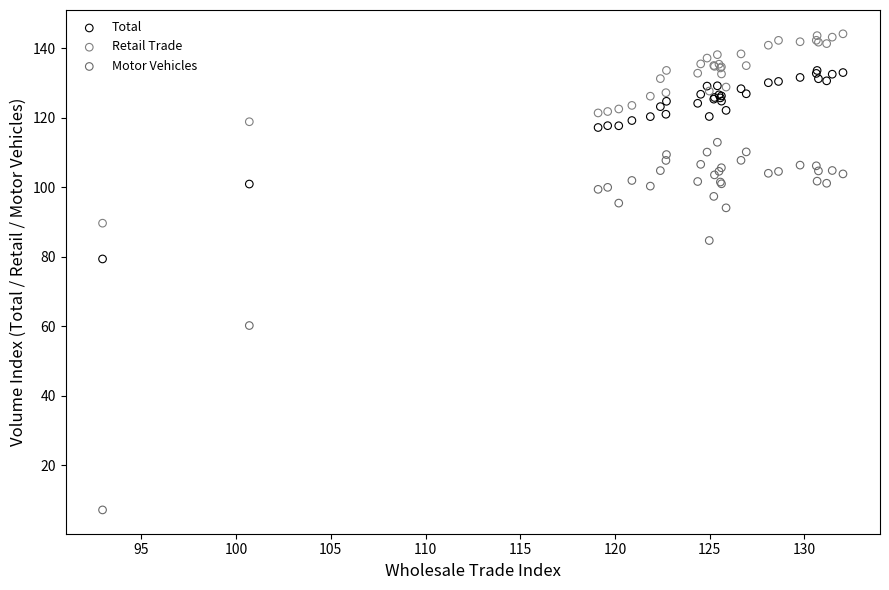

Across all series, what Y value is closest to 75?

79.4